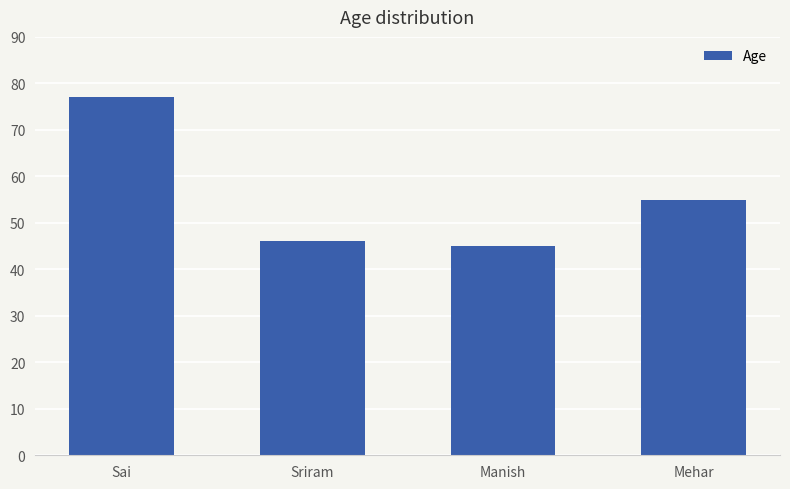

Rank the categories by value from lowest to highest.

Manish, Sriram, Mehar, Sai